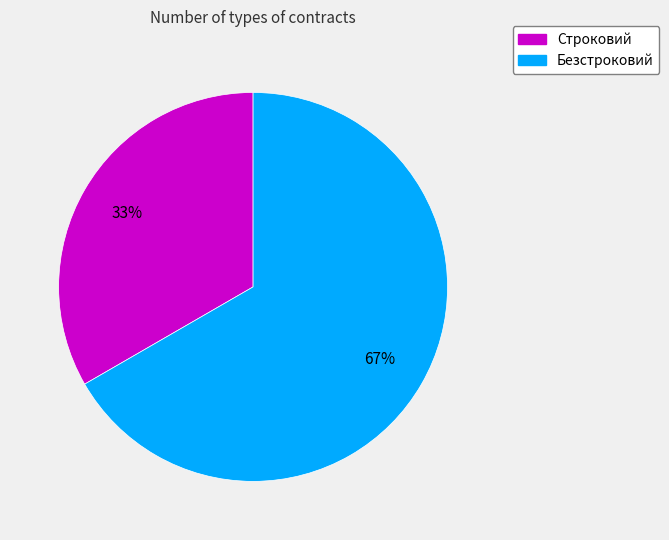

What percentage is the Строковий slice, to the nearest percent?

33%